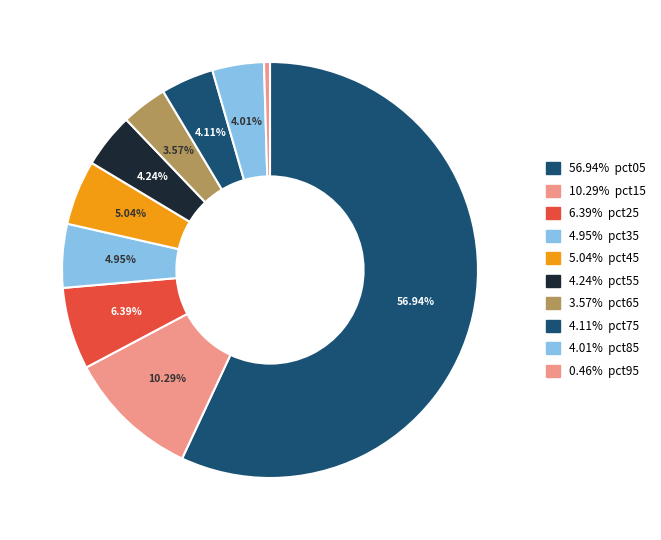

Rank the categories by value from lowest to highest.

pct95, pct65, pct85, pct75, pct55, pct35, pct45, pct25, pct15, pct05